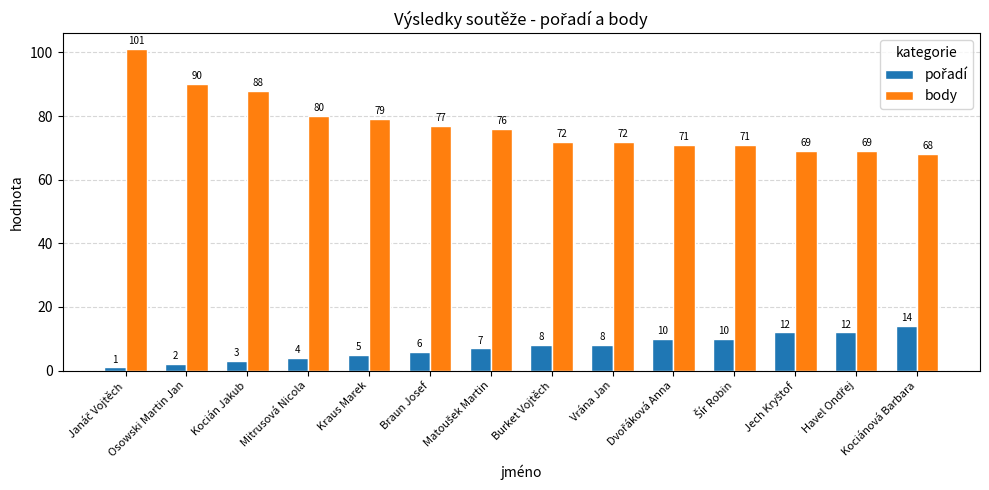

What is the difference between the maximum and minimum values in the body series?

33